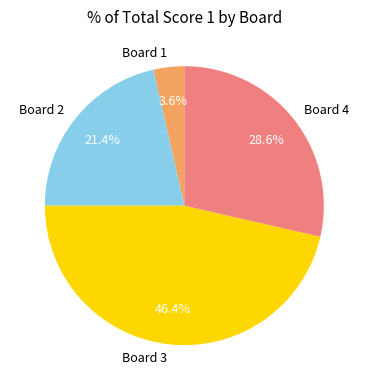

Which category has the smallest portion of the pie?

Board 1